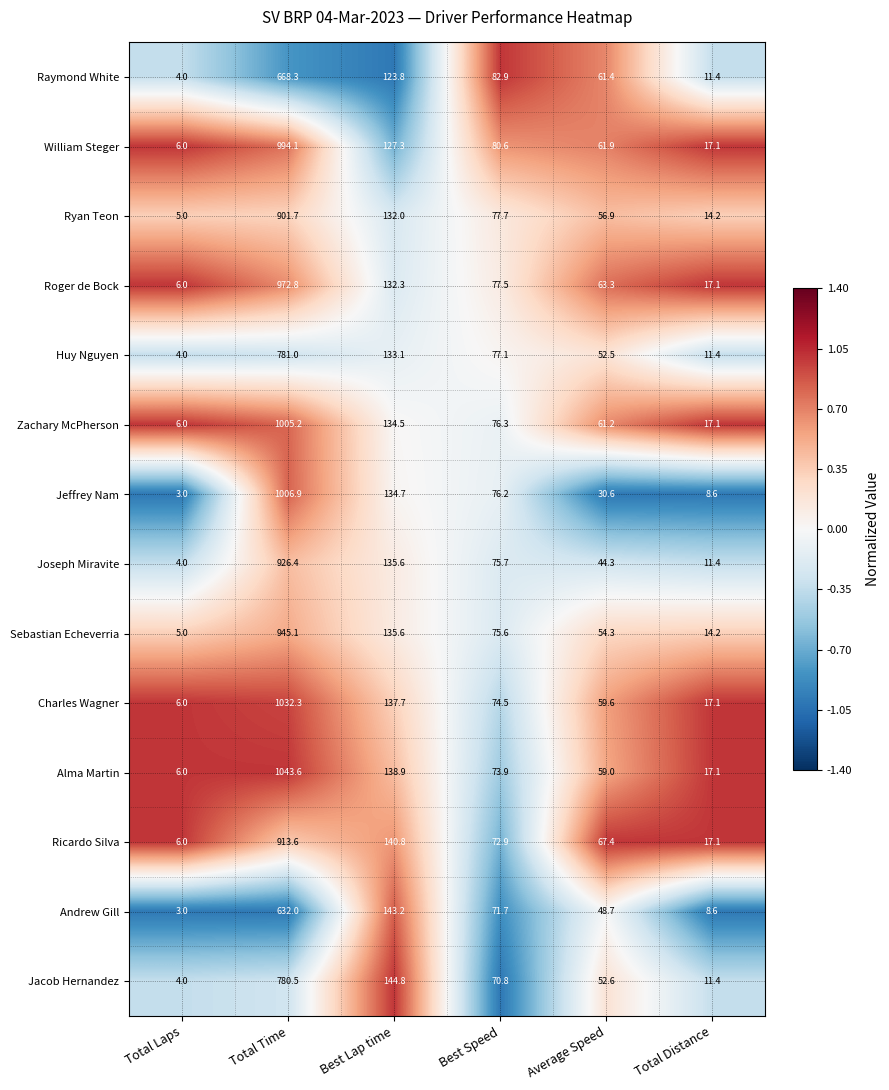

Where does the Raymond White series first go above 82?

Total Time